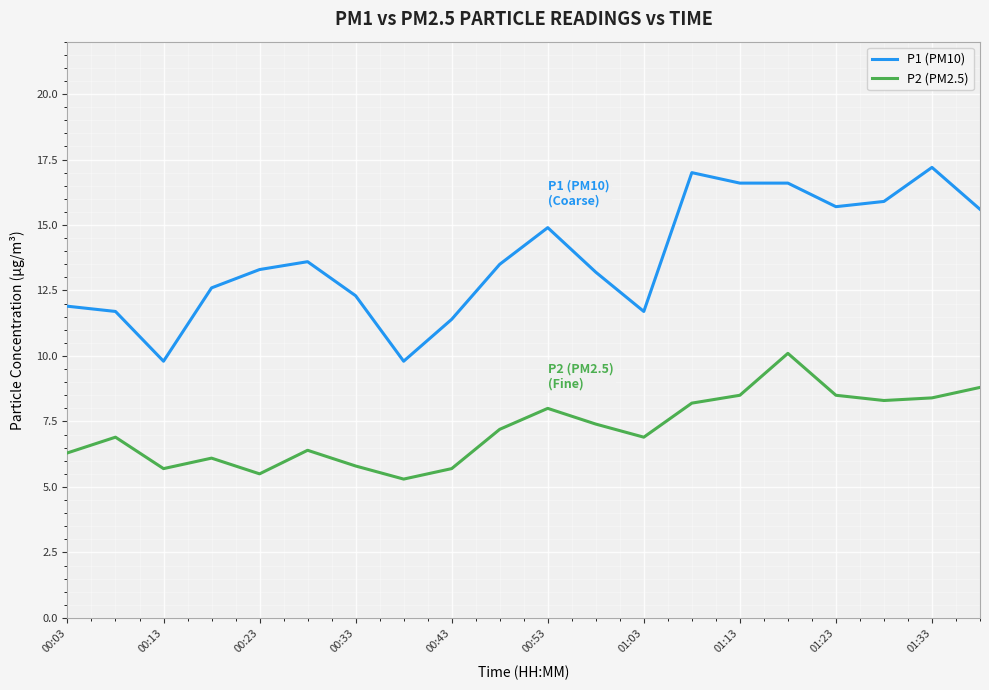

What is the difference between the maximum and minimum values in the P2 (PM2.5) series?

4.8